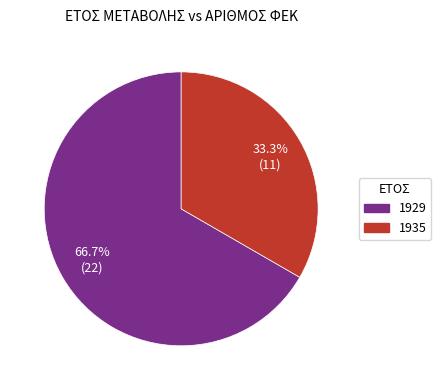

Does any single category account for the majority?

Yes